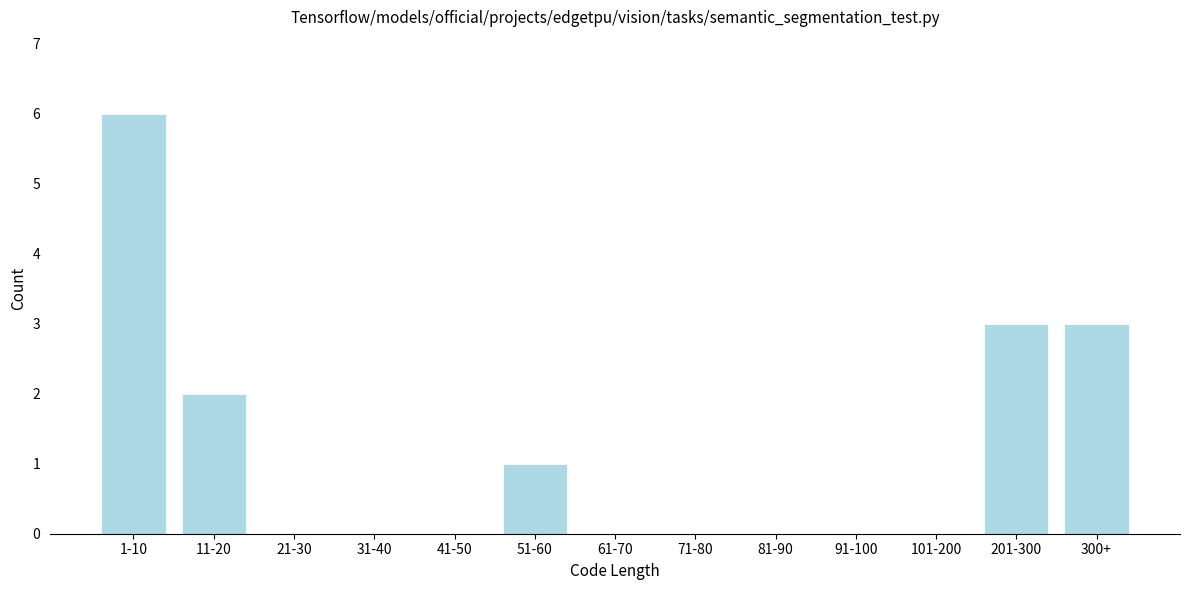

Reading left to right, list all the values displayed in this chart.

1-10=6	11-20=2	21-30=0	31-40=0	41-50=0	51-60=1	61-70=0	71-80=0	81-90=0	91-100=0	101-200=0	201-300=3	300+=3